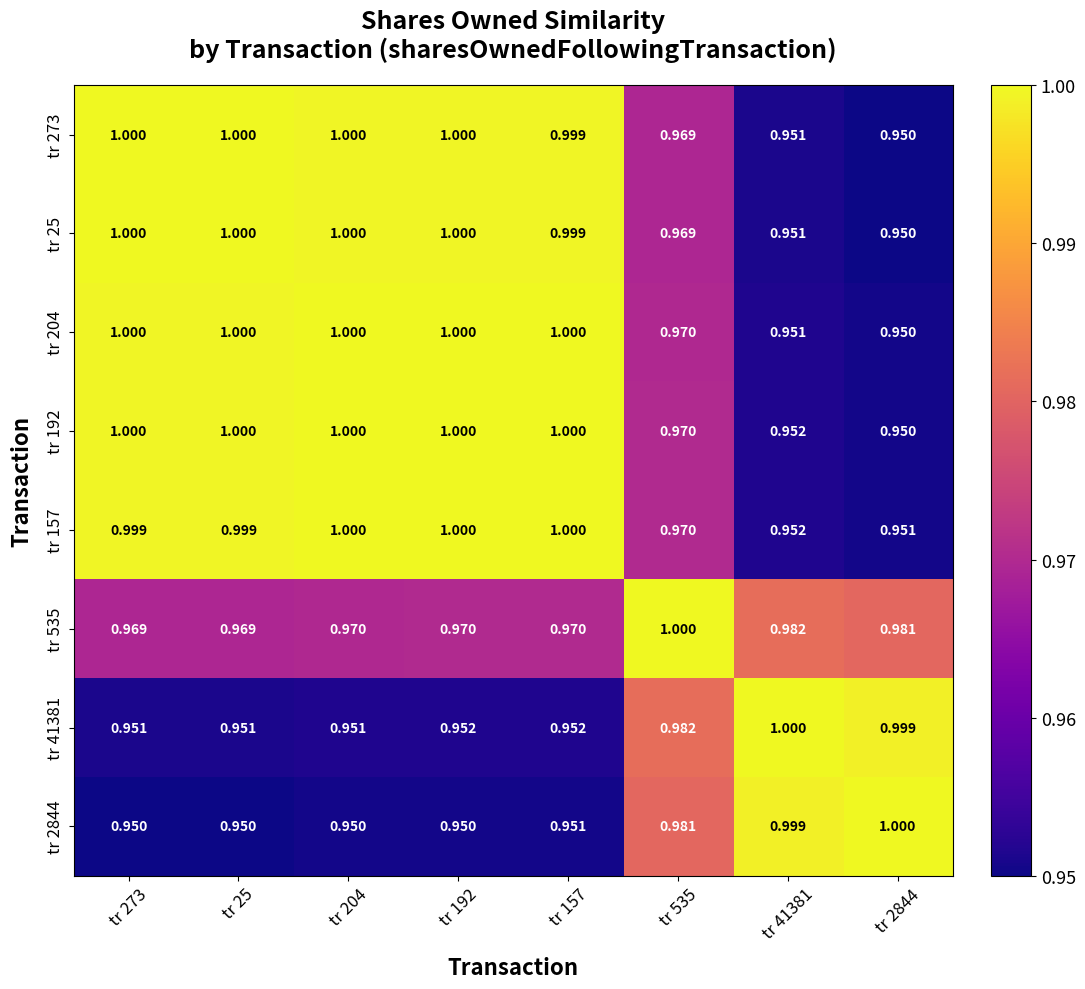

Is the value of tr 25 at tr 157 greater than the value of tr 41381 at tr 25?

Yes